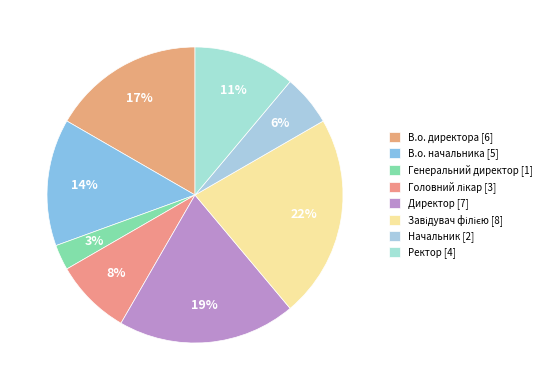

Is it true that В.о. начальника is 14% of the pie?

True